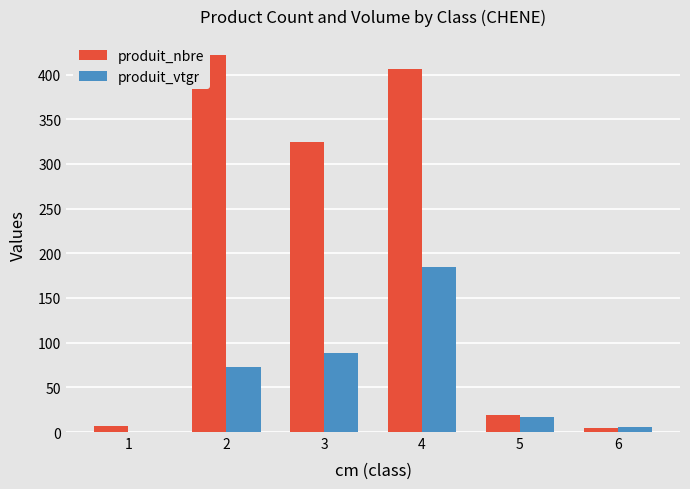

Which series has the largest total across all categories?

produit_nbre